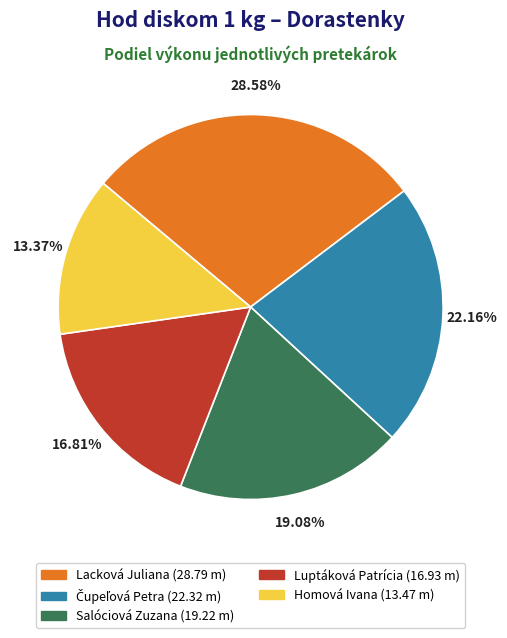

Approximately how many times larger is the value at Lacková Juliana compared to Salóciová Zuzana?

1.5